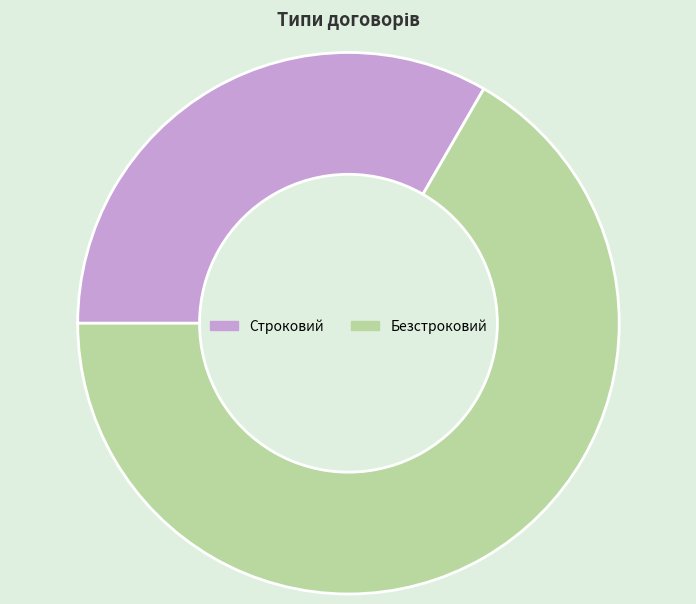

Which category has the smallest portion of the pie?

Строковий